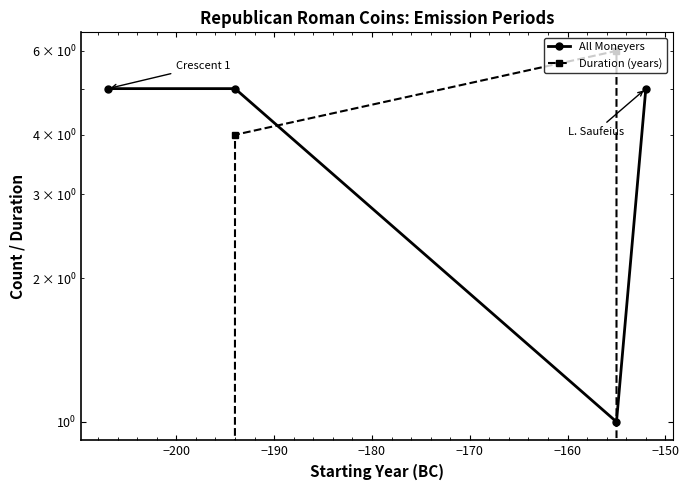

What is the value of the Duration (years) point at the 2nd from the left?

4